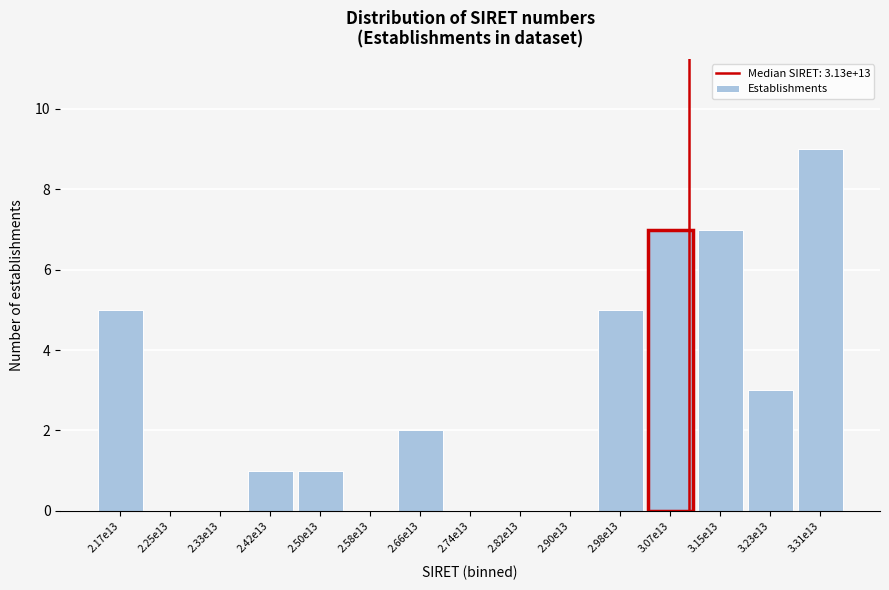

Reading left to right, list all the values displayed in this chart.

2.17e13=5	2.25e13=0	2.33e13=0	2.42e13=1	2.50e13=1	2.58e13=0	2.66e13=2	2.74e13=0	2.82e13=0	2.90e13=0	2.98e13=5	3.07e13=7	3.15e13=7	3.23e13=3	3.31e13=9